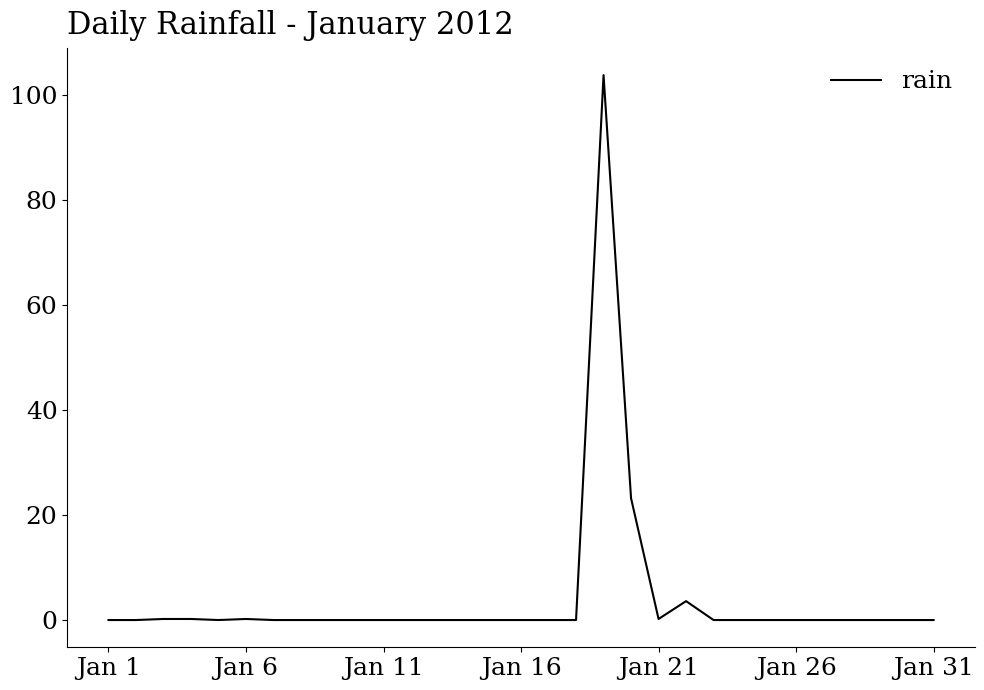

Does the chart have visible grid lines?

No